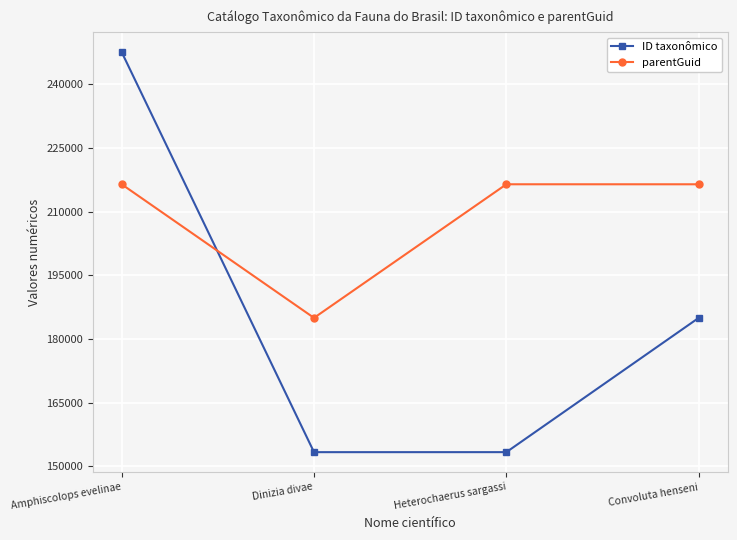

Is it true that parentGuid equals 216435 at Convoluta henseni?

True